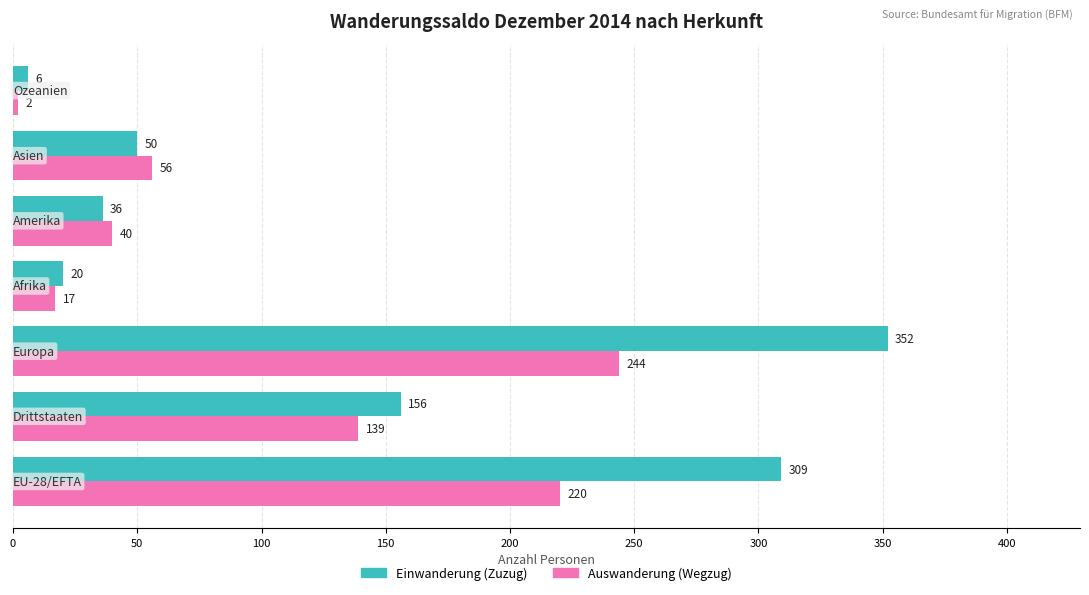

Rank the series by their average value, from lowest to highest.

Auswanderung (Wegzug), Einwanderung (Zuzug)